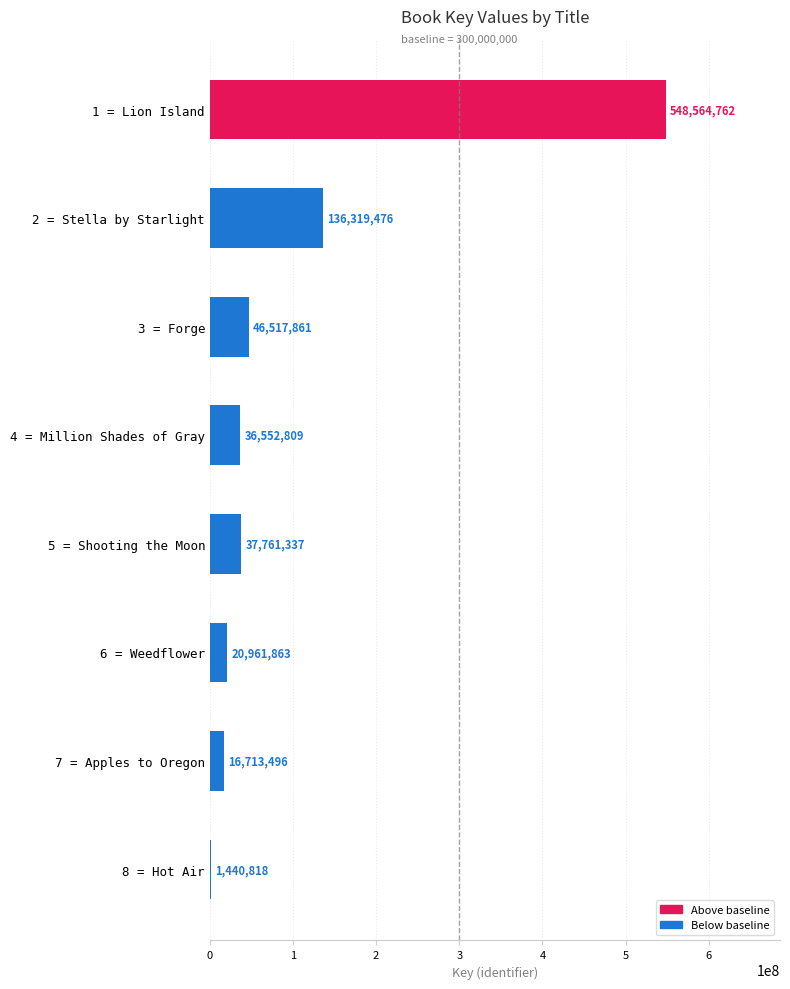

Is it true that the value at 4 = Million Shades of Gray is 11707843?

False